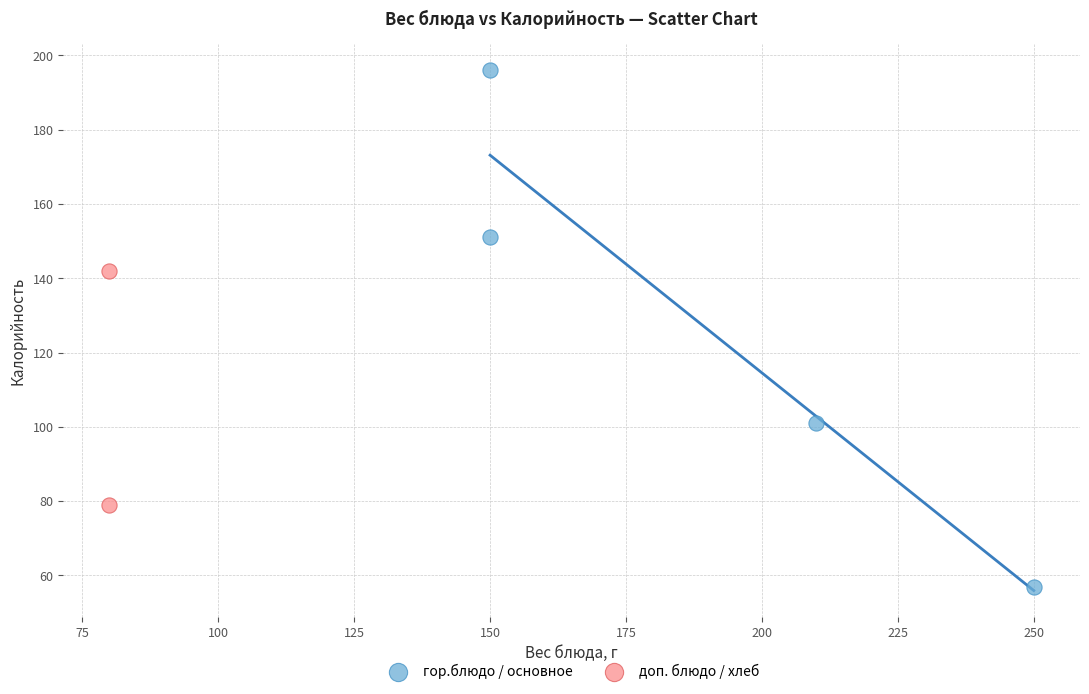

Which series has the widest spread of Y values?

гор.блюдо / основное